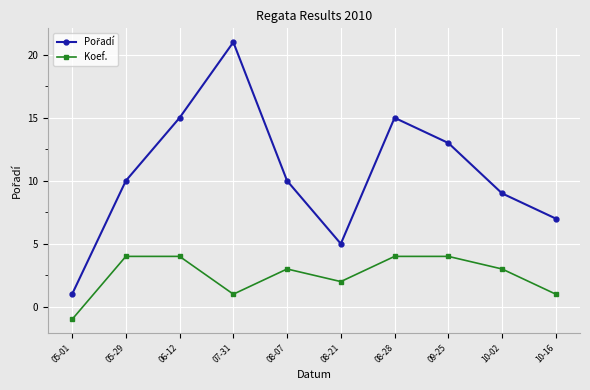

What is the difference between the highest and lowest values at 08-28?

11